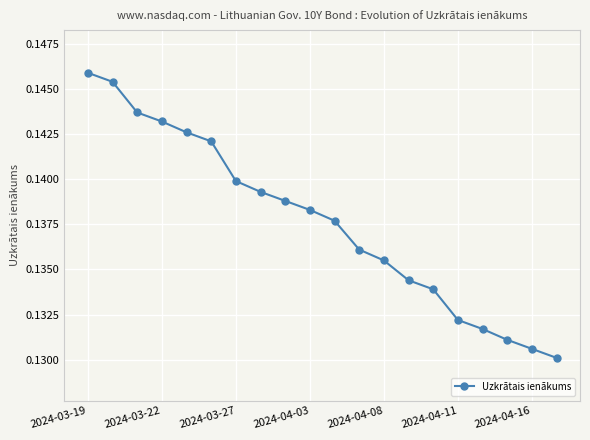

True or false: there are more than 0 points higher than both neighbors.

False